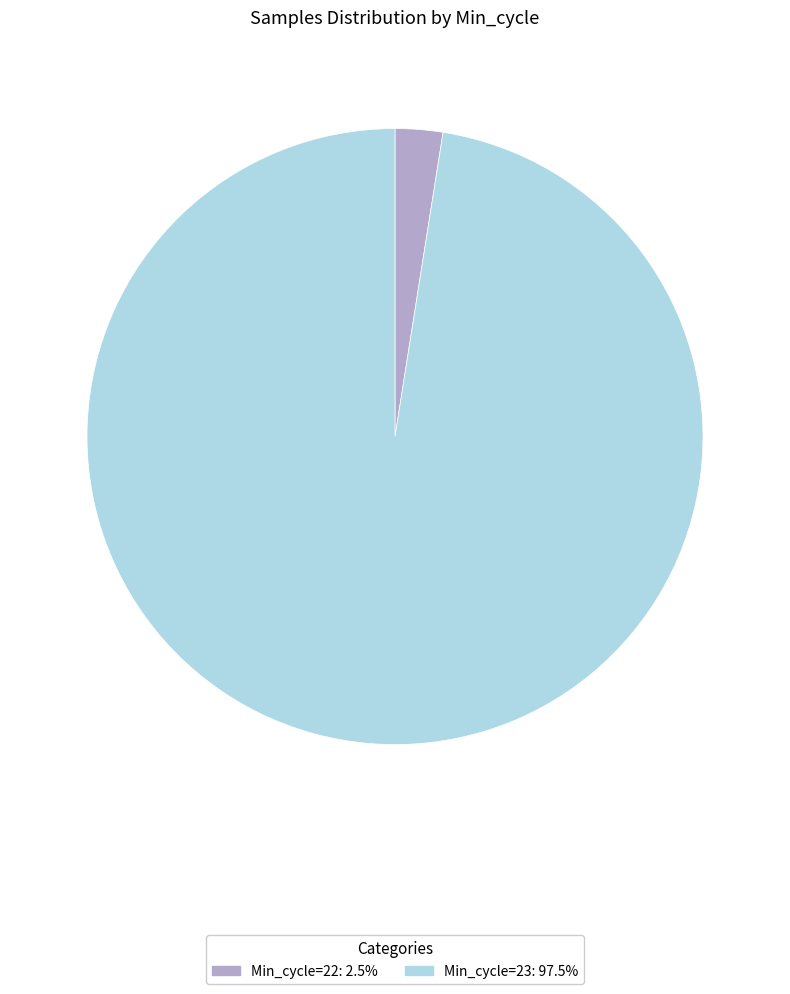

How many slices are in this pie chart?

2